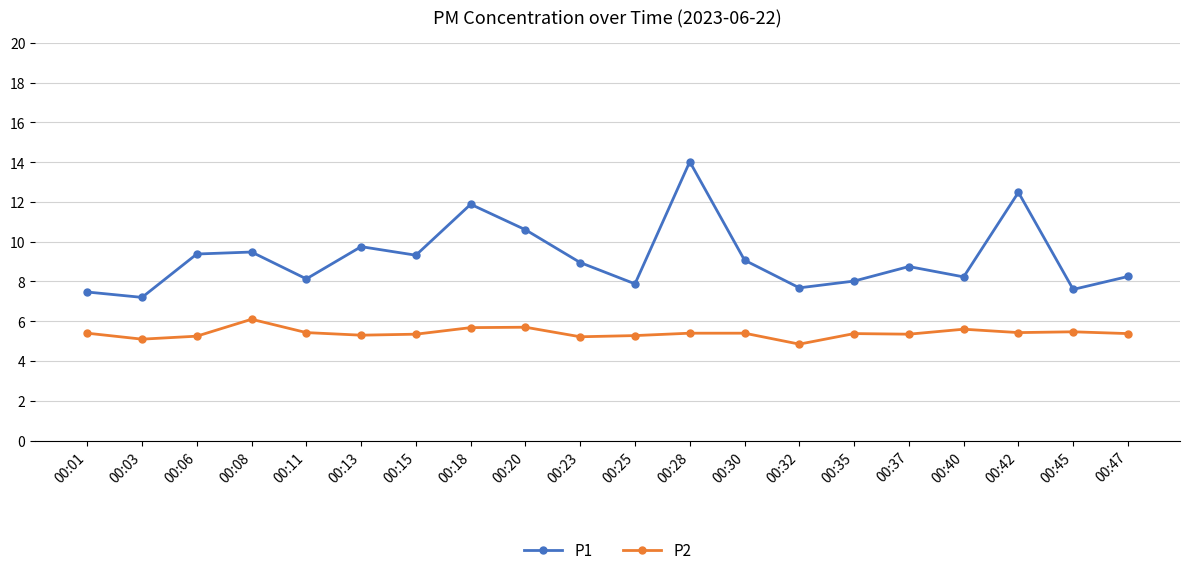

List the series in order of their overall mean, highest first.

P1, P2